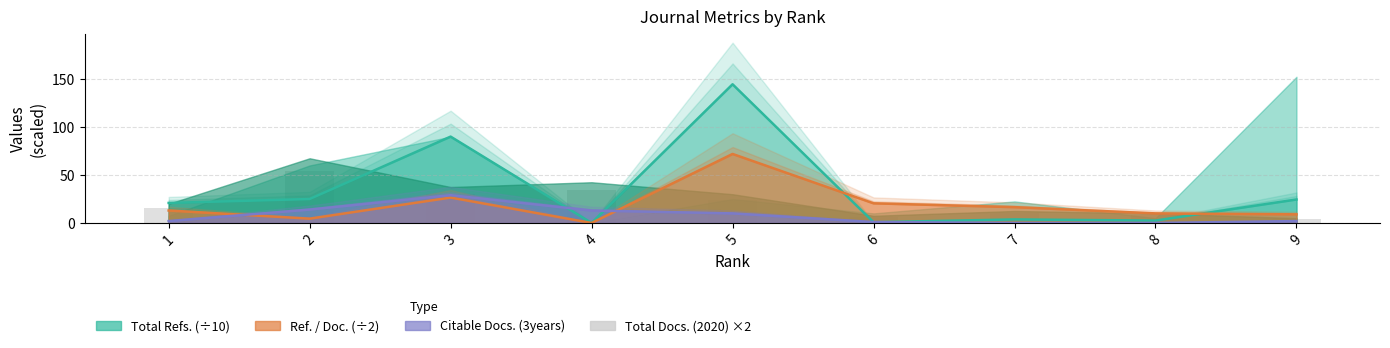

What is the difference between the Ref. / Doc. (÷2) values at 8 and 9?

1.0